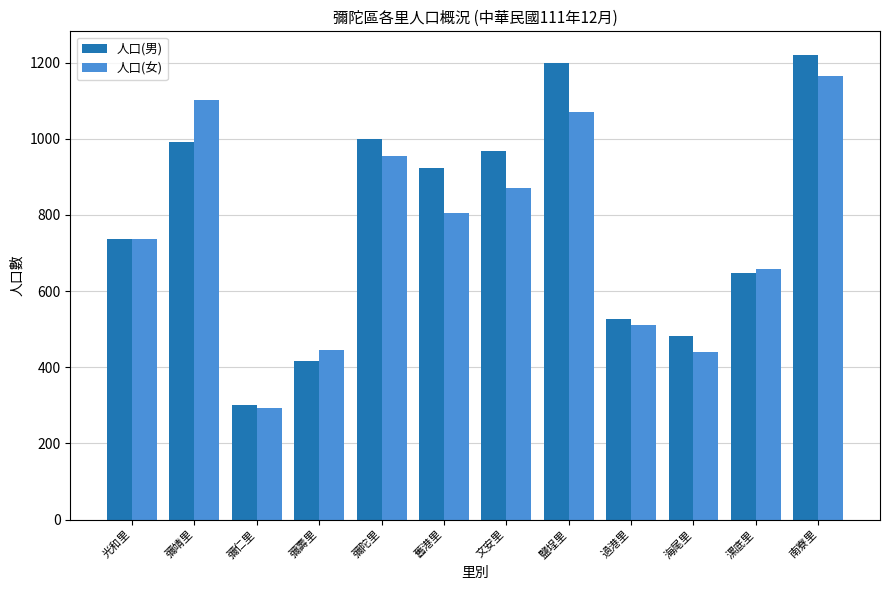

What is the minimum value for 人口(男)?

300